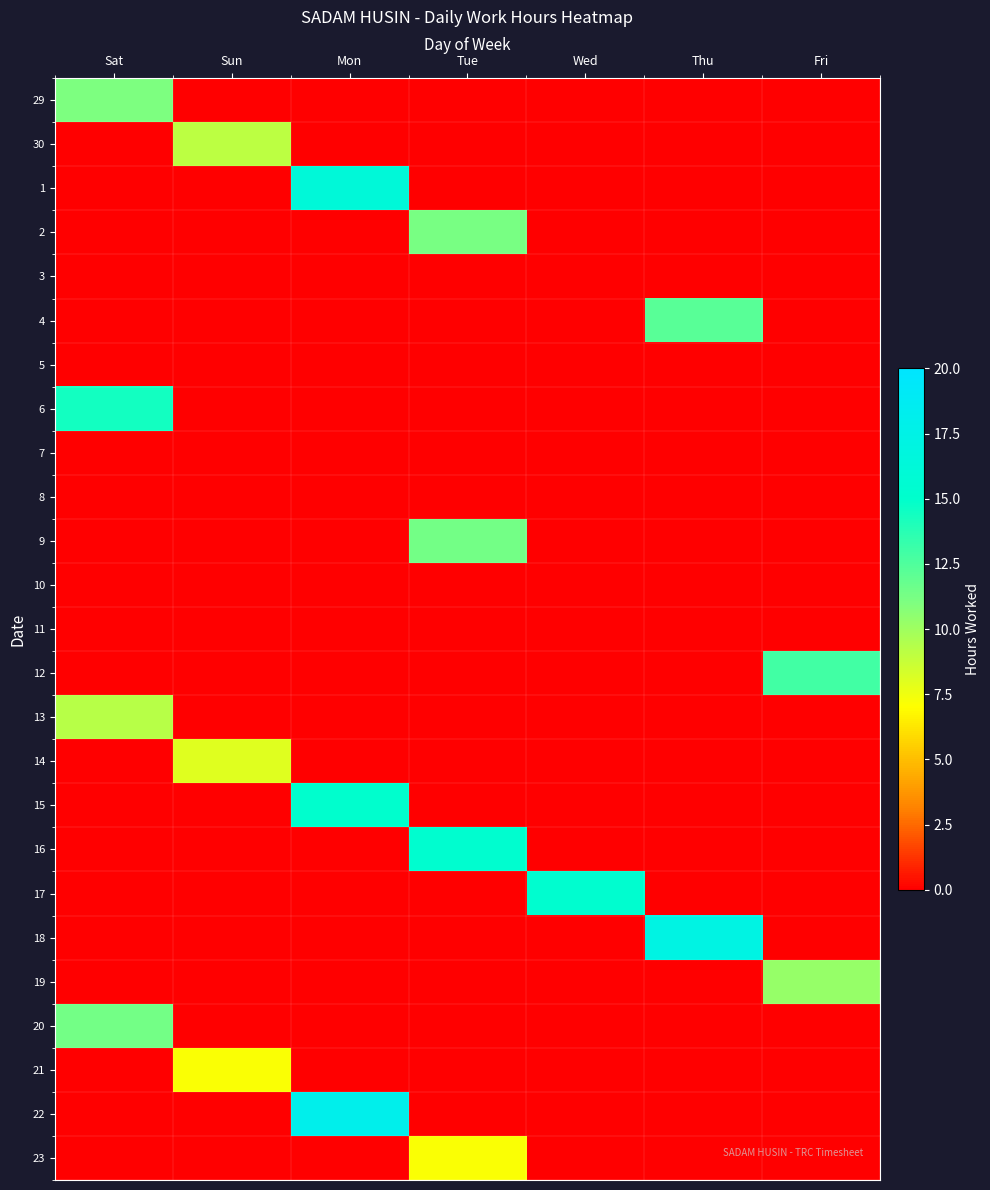

At how many categories does at least one series exceed 6?

7